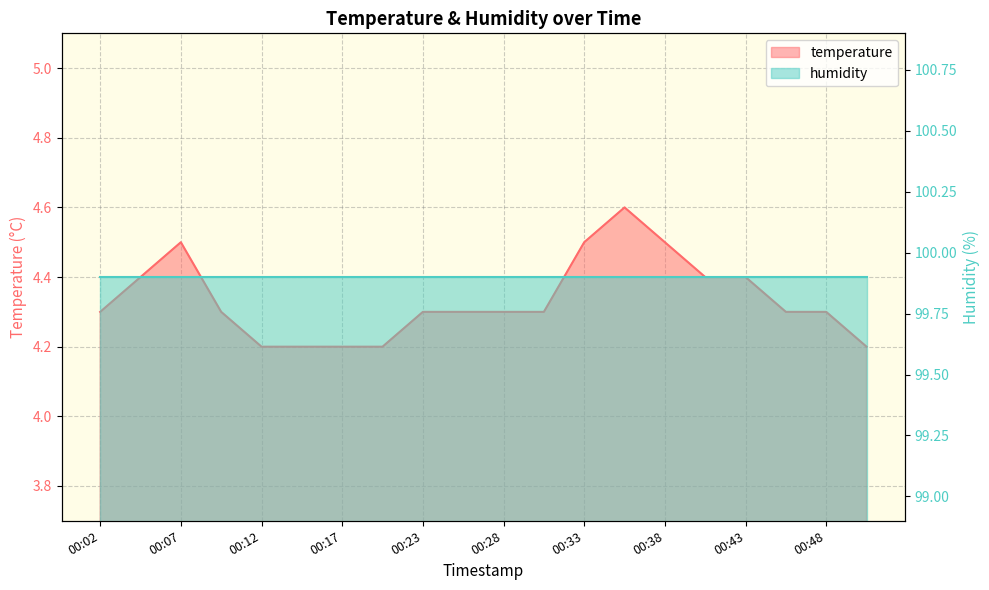

Reading right to left, what are all the values shown in this chart?

00:51=4.2	00:48=4.3	00:46=4.3	00:43=4.4	00:40=4.4	00:38=4.5	00:35=4.6	00:33=4.5	00:30=4.3	00:28=4.3	00:25=4.3	00:23=4.3	00:20=4.2	00:17=4.2	00:15=4.2	00:12=4.2	00:10=4.3	00:07=4.5	00:04=4.4	00:02=4.3